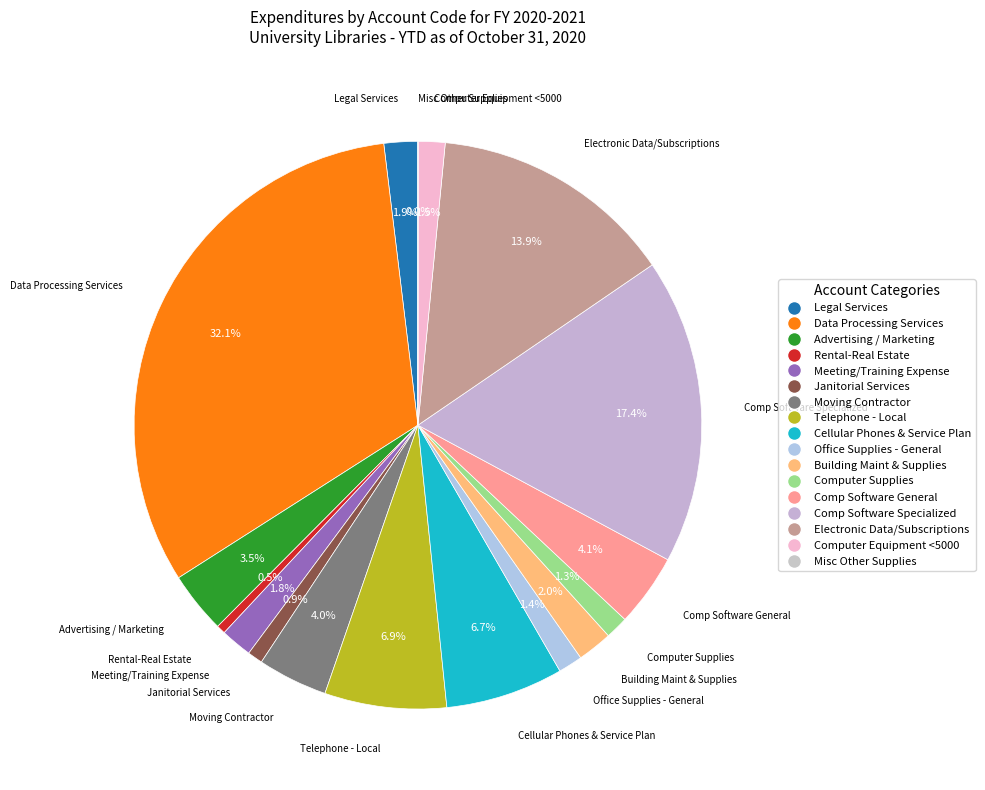

Does any single category account for the majority?

No